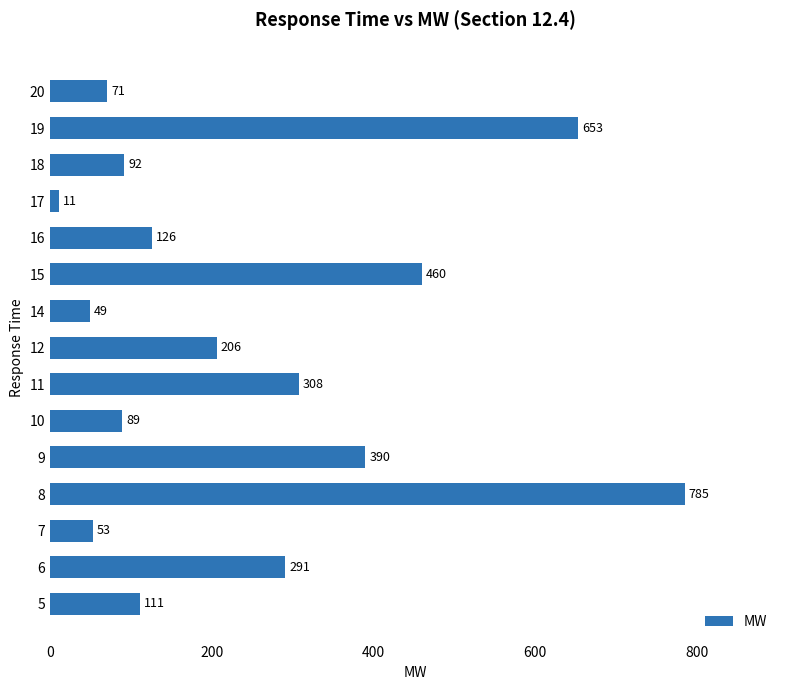

Does the chart contain stacked bars?

No